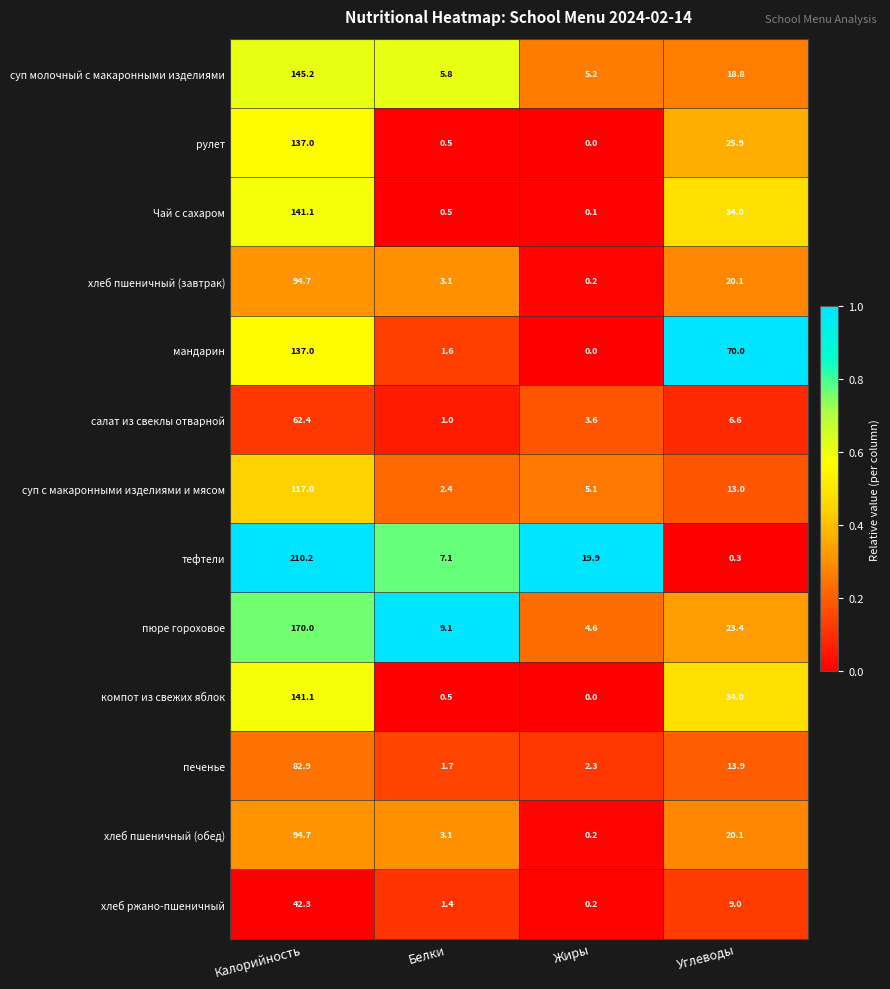

What is the difference between the рулет values at Калорийность and Жиры?

137.0